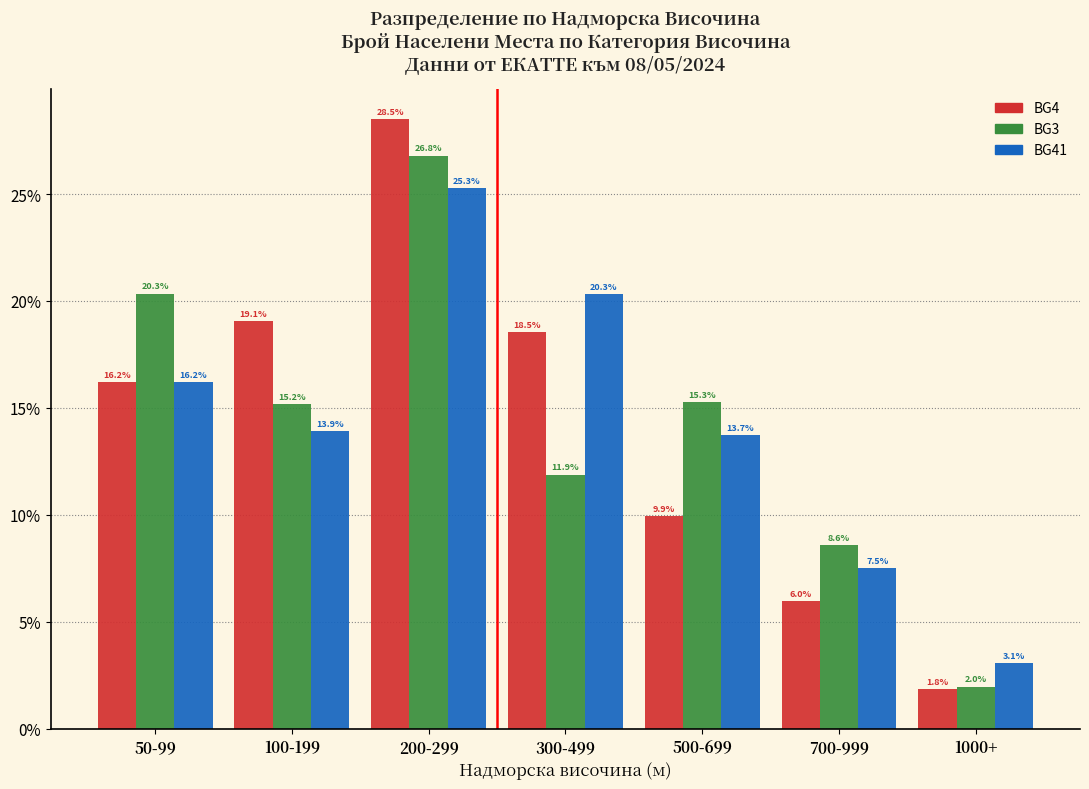

Reading left to right, list all the values displayed in this chart.

BG4: 16.2	19.1	28.5	18.5	9.9	6.0	1.8
BG3: 20.3	15.2	26.8	11.9	15.3	8.6	2.0
BG41: 16.2	13.9	25.3	20.3	13.7	7.5	3.1